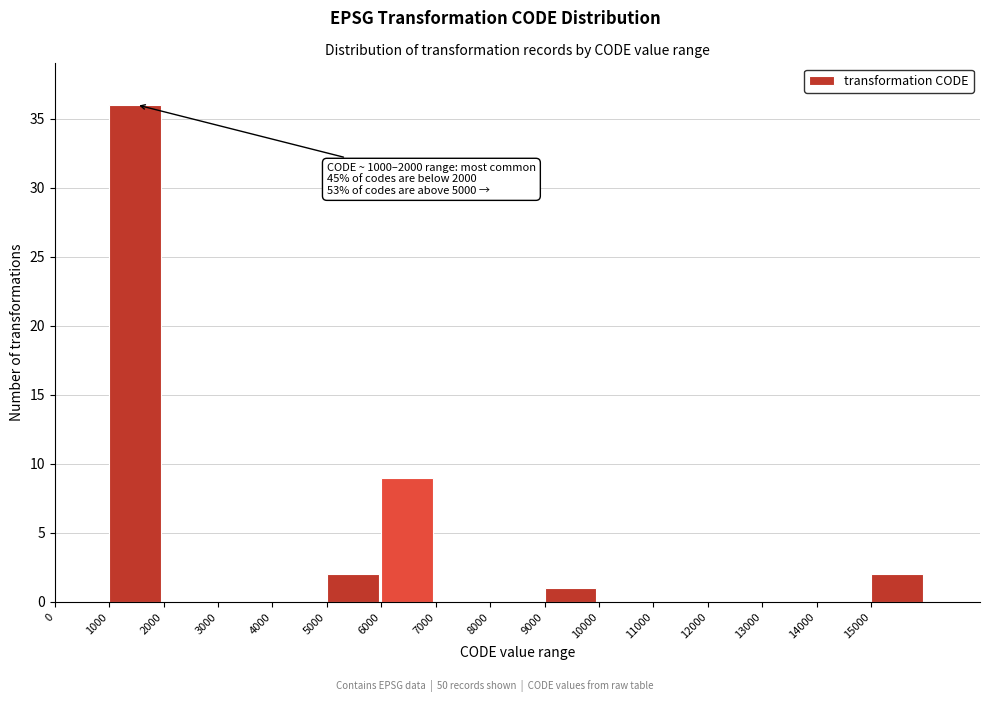

Which range on the x-axis has the tallest bar?

1000 to 2000